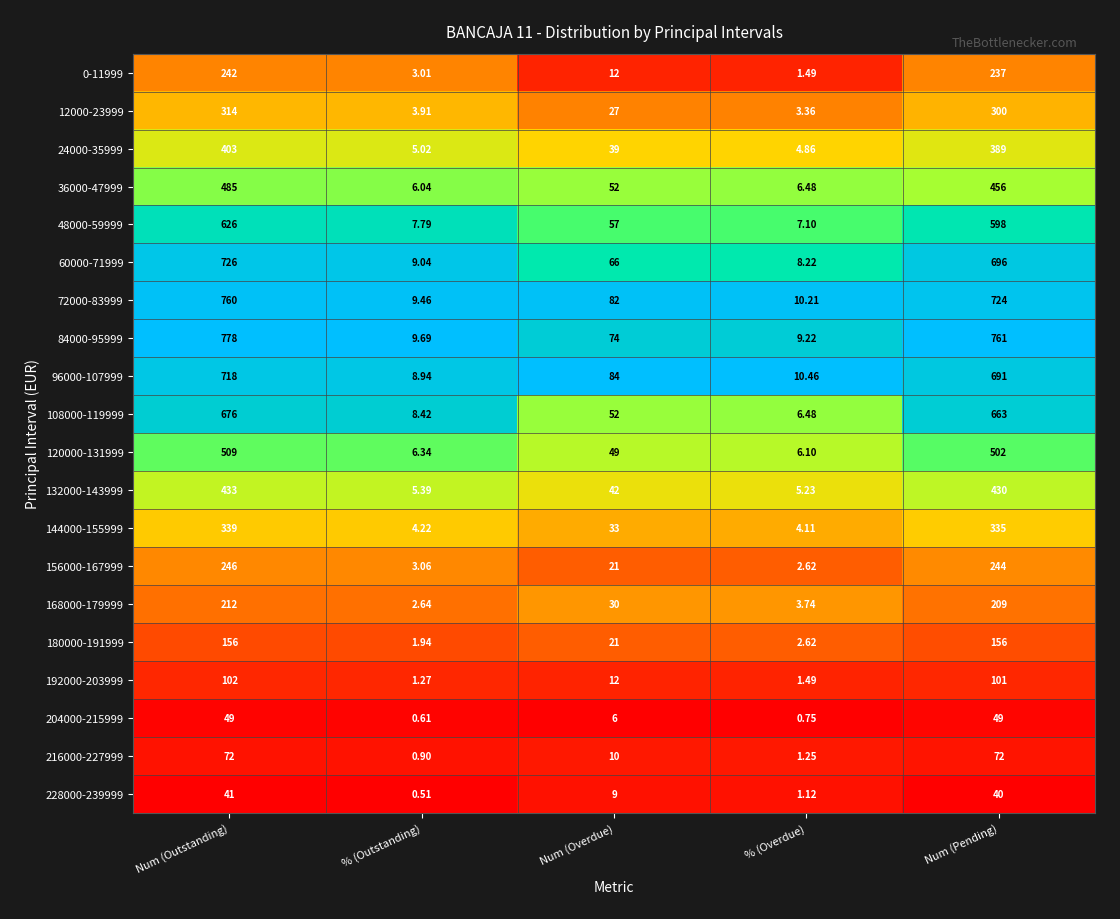

At which label is 60000-71999 closest to 367?

Num (Overdue)